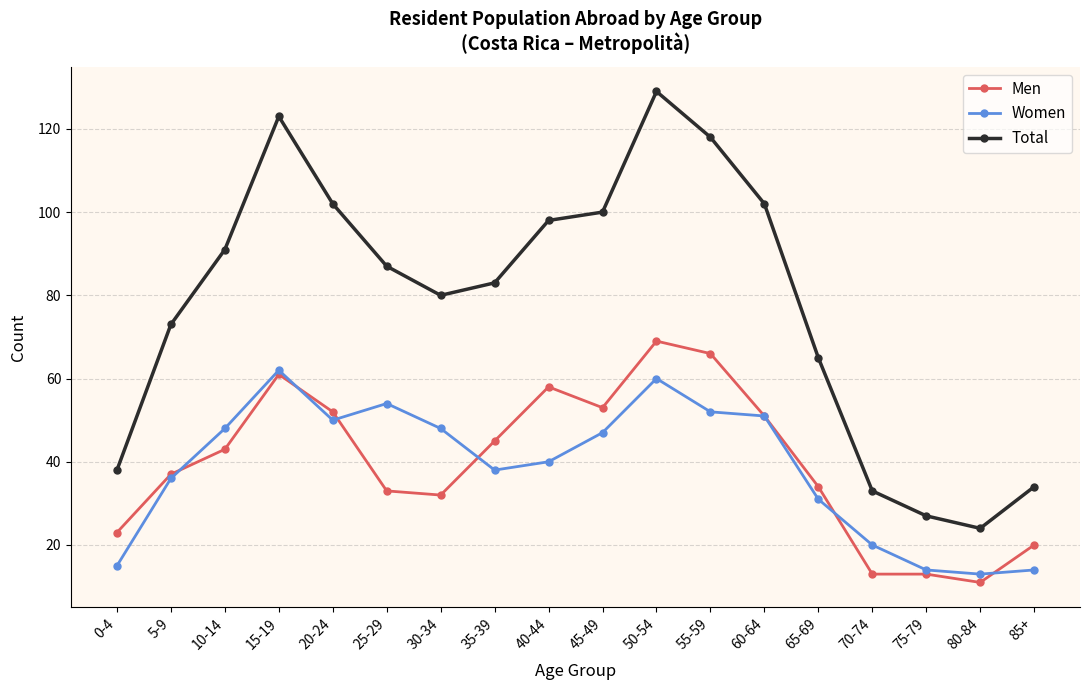

Reading left to right, transcribe all the data shown in this chart.

Men: 0-4=23	5-9=37	10-14=43	15-19=61	20-24=52	25-29=33	30-34=32	35-39=45	40-44=58	45-49=53	50-54=69	55-59=66	60-64=51	65-69=34	70-74=13	75-79=13	80-84=11	85+=20
Women: 0-4=15	5-9=36	10-14=48	15-19=62	20-24=50	25-29=54	30-34=48	35-39=38	40-44=40	45-49=47	50-54=60	55-59=52	60-64=51	65-69=31	70-74=20	75-79=14	80-84=13	85+=14
Total: 0-4=38	5-9=73	10-14=91	15-19=123	20-24=102	25-29=87	30-34=80	35-39=83	40-44=98	45-49=100	50-54=129	55-59=118	60-64=102	65-69=65	70-74=33	75-79=27	80-84=24	85+=34